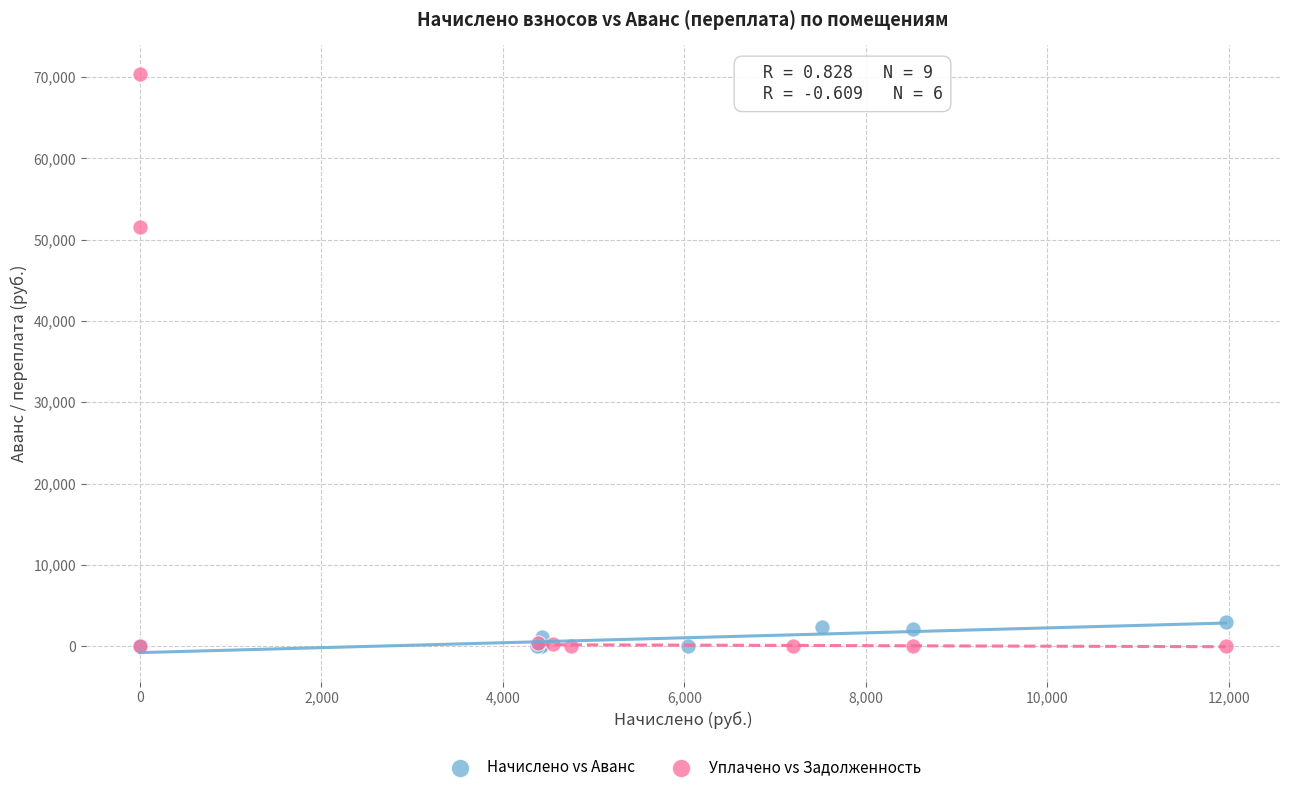

What are all the series names shown in the legend?

Начислено vs Аванс, Уплачено vs Задолженность